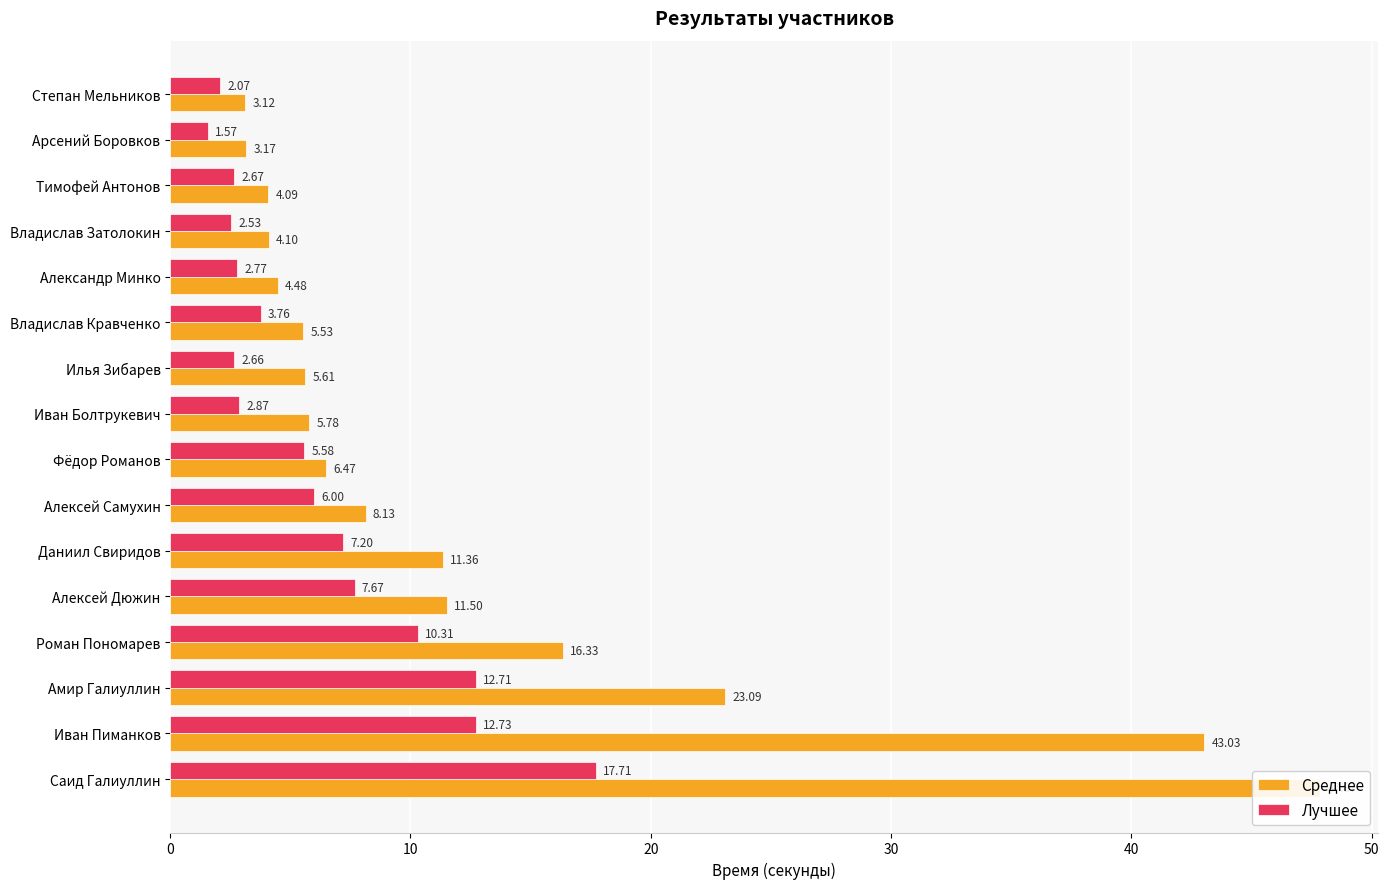

What are all the series names shown in the legend?

Среднее, Лучшее